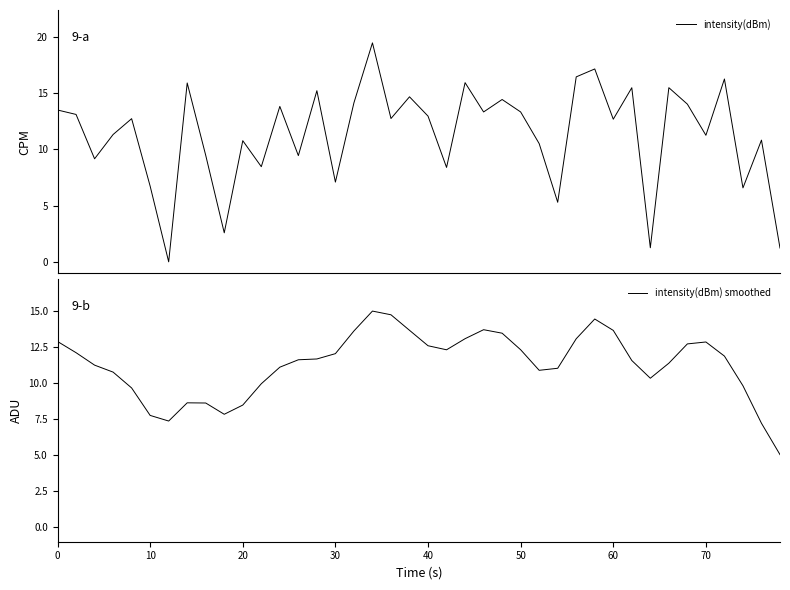

What is the average value of the intensity(dBm) series?

11.3